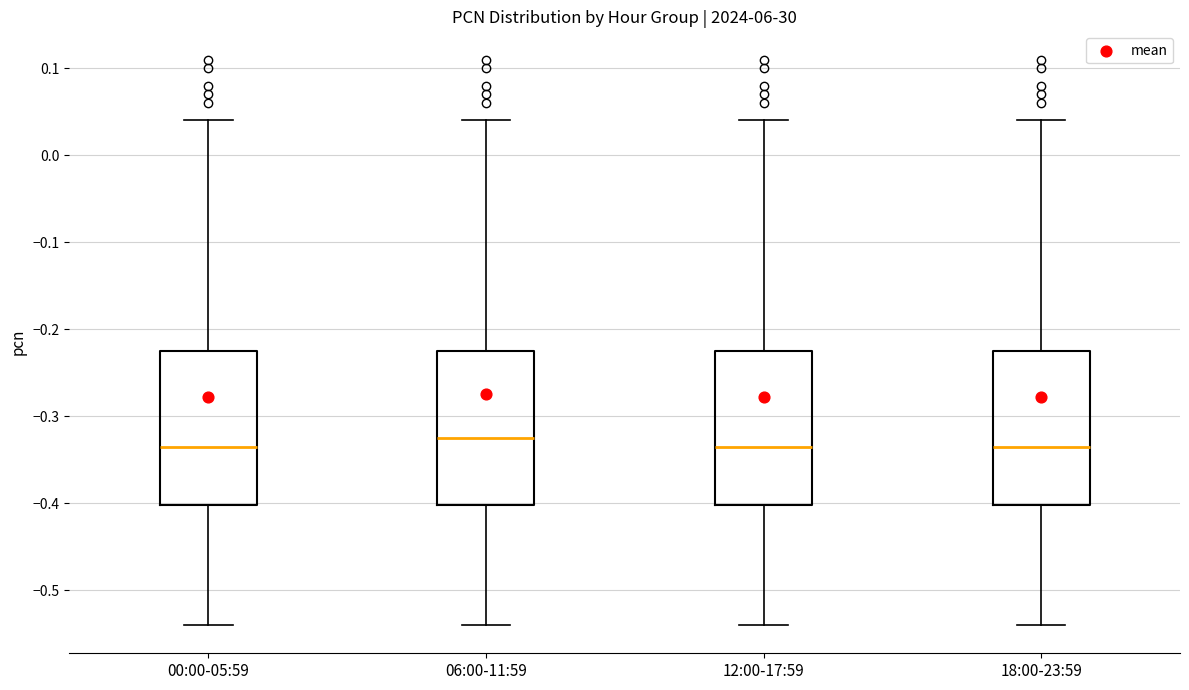

Where is the upper edge of the box for 06:00-11:59 on the y-axis? The values are not printed on the chart, so give them approximately, as read against the axis.

-0.22